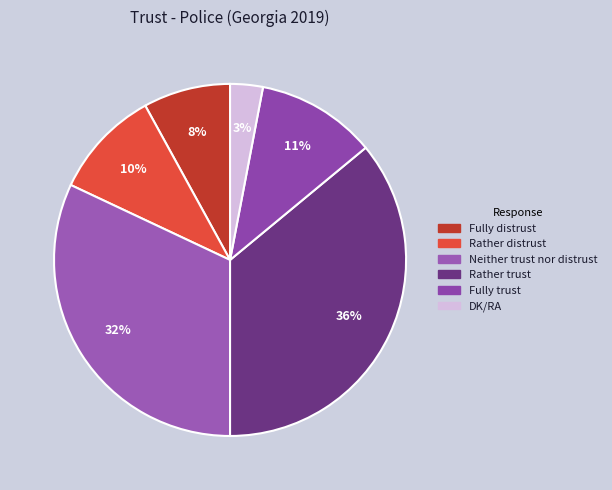

Is it true that Rather trust is 26% of the pie?

False